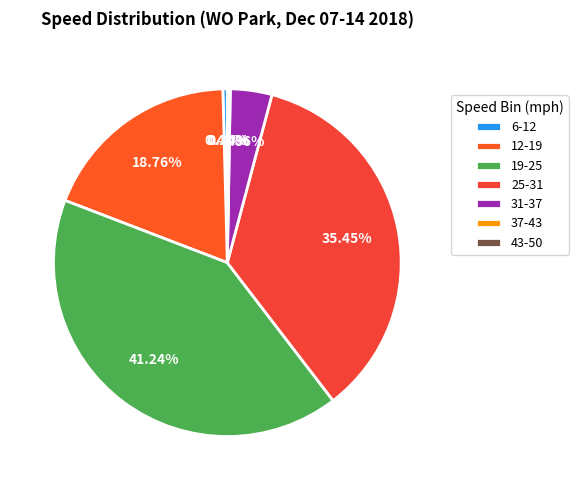

How many slices are in this pie chart?

7